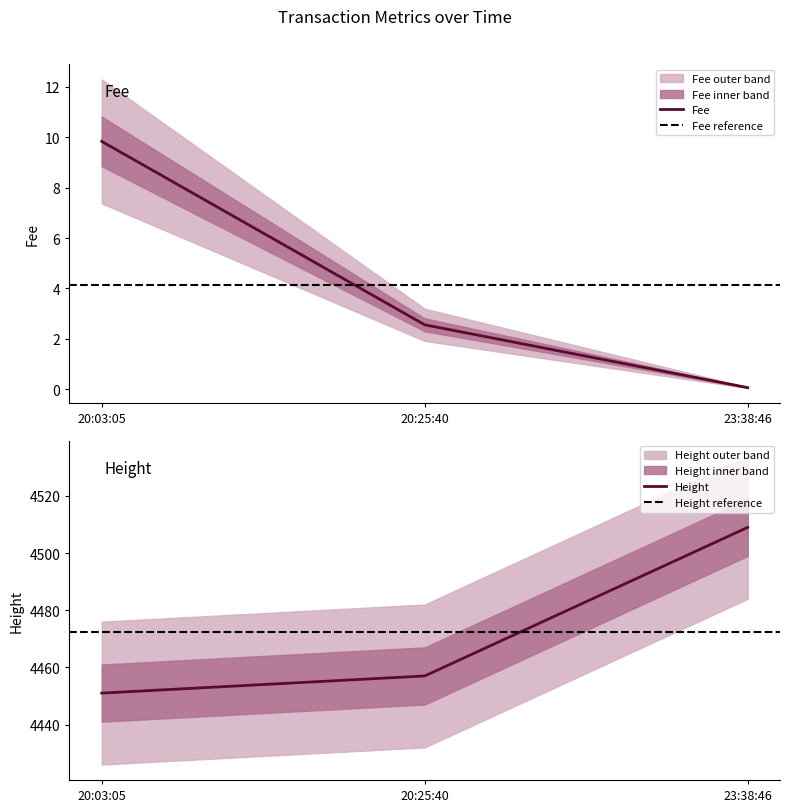

Where does the Fee series first go above 2?

20:03:05